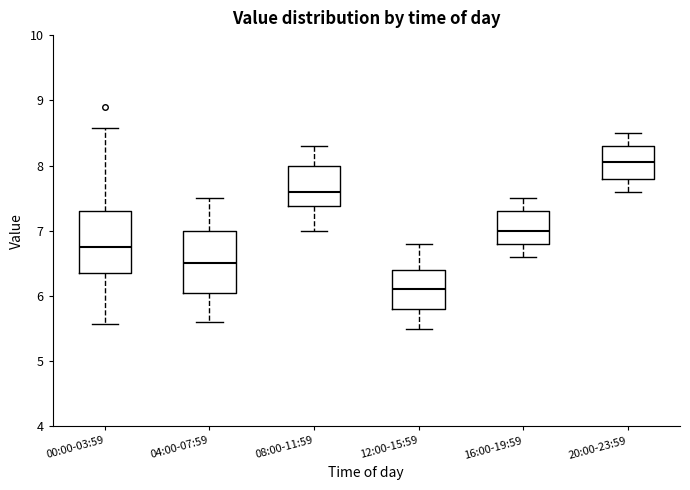

Reading left to right, transcribe this box plot: for each box, give where its median line is, the range the box spans, and where its two whiskers end, as read against the y-axis. The values are not printed on the chart, so give them approximately, as read against the axis.

00:00-03:59: median 6.8, box 6.4 to 7.3, whiskers 5.6 to 8.6
04:00-07:59: median 6.5, box 6.1 to 7.0, whiskers 5.6 to 7.5
08:00-11:59: median 7.6, box 7.4 to 8.0, whiskers 7.0 to 8.3
12:00-15:59: median 6.1, box 5.8 to 6.4, whiskers 5.5 to 6.8
16:00-19:59: median 7.0, box 6.8 to 7.3, whiskers 6.6 to 7.5
20:00-23:59: median 8.1, box 7.8 to 8.3, whiskers 7.6 to 8.5